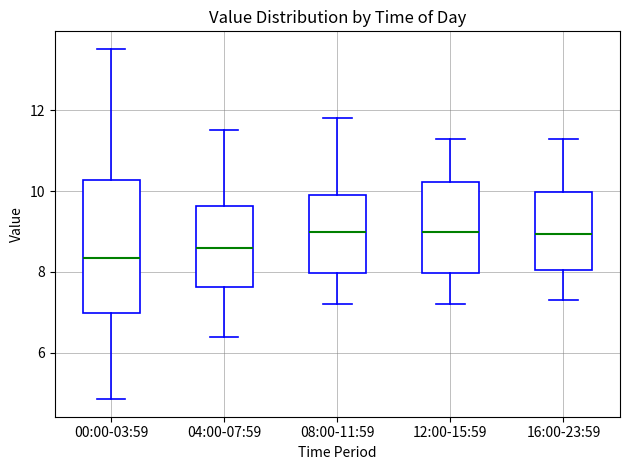

Reading left to right, read every box against the y-axis: the position of its median line, the range the box covers, and the ends of its whiskers. The values are not printed on the chart, so give them approximately, as read against the axis.

00:00-03:59: median 8.4, box 7.0 to 10.2, whiskers 4.8 to 13.6
04:00-07:59: median 8.6, box 7.6 to 9.6, whiskers 6.4 to 11.6
08:00-11:59: median 9.0, box 8.0 to 10.0, whiskers 7.2 to 11.8
12:00-15:59: median 9.0, box 8.0 to 10.2, whiskers 7.2 to 11.4
16:00-23:59: median 9.0, box 8.0 to 10.0, whiskers 7.4 to 11.4